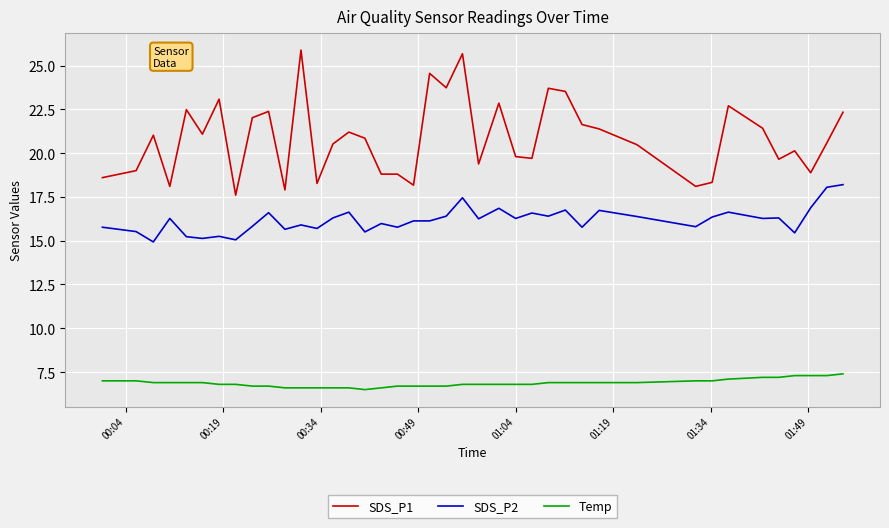

True or false: Temp and SDS_P1 cross at least once.

False